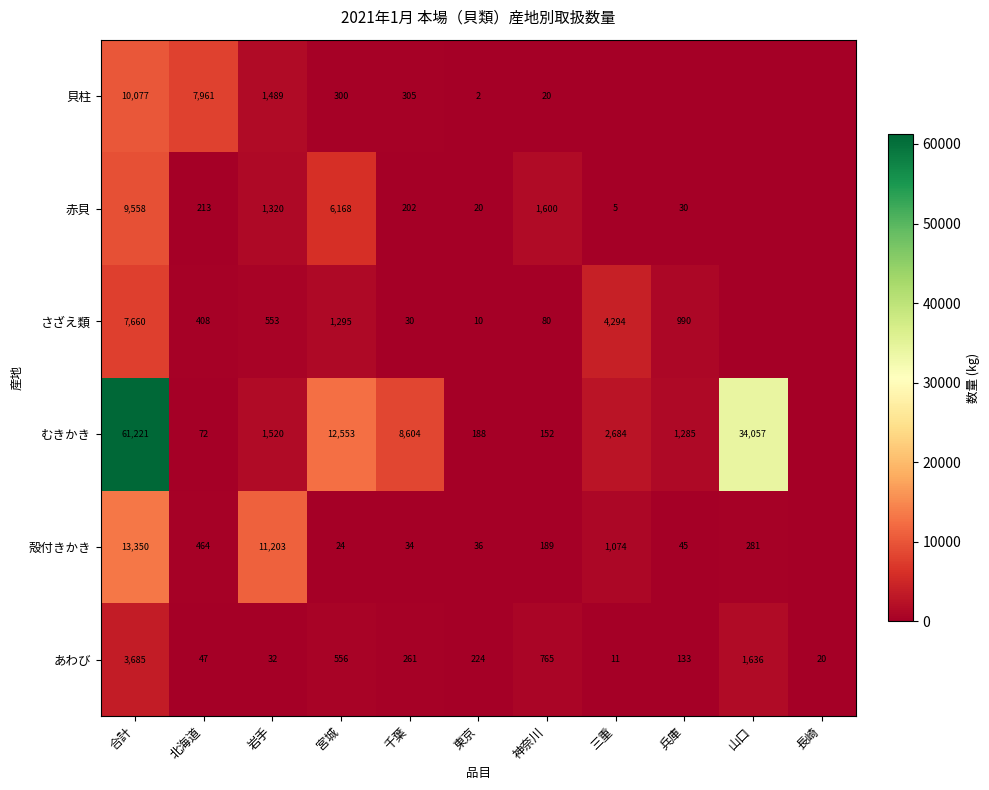

At which label is あわび closest to 1848?

山口